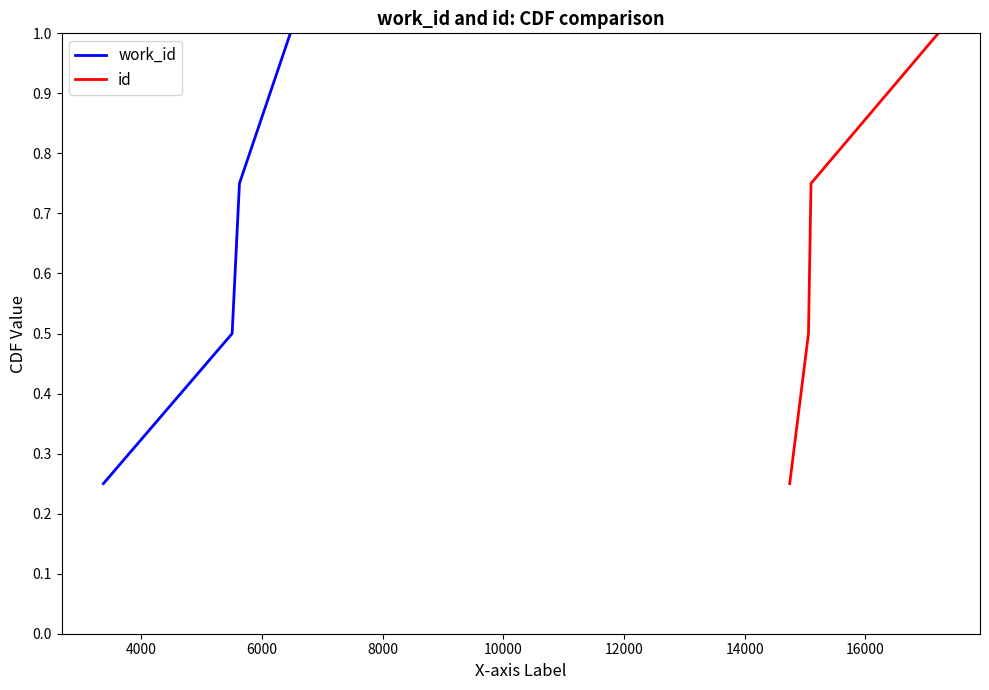

True or false: work_id and id intersect in this chart.

False